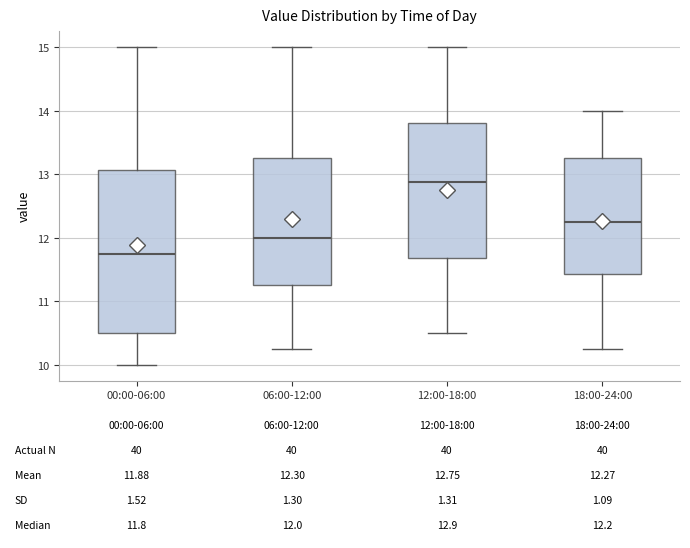

Which box is the tallest, from its lower edge to its upper edge?

00:00-06:00